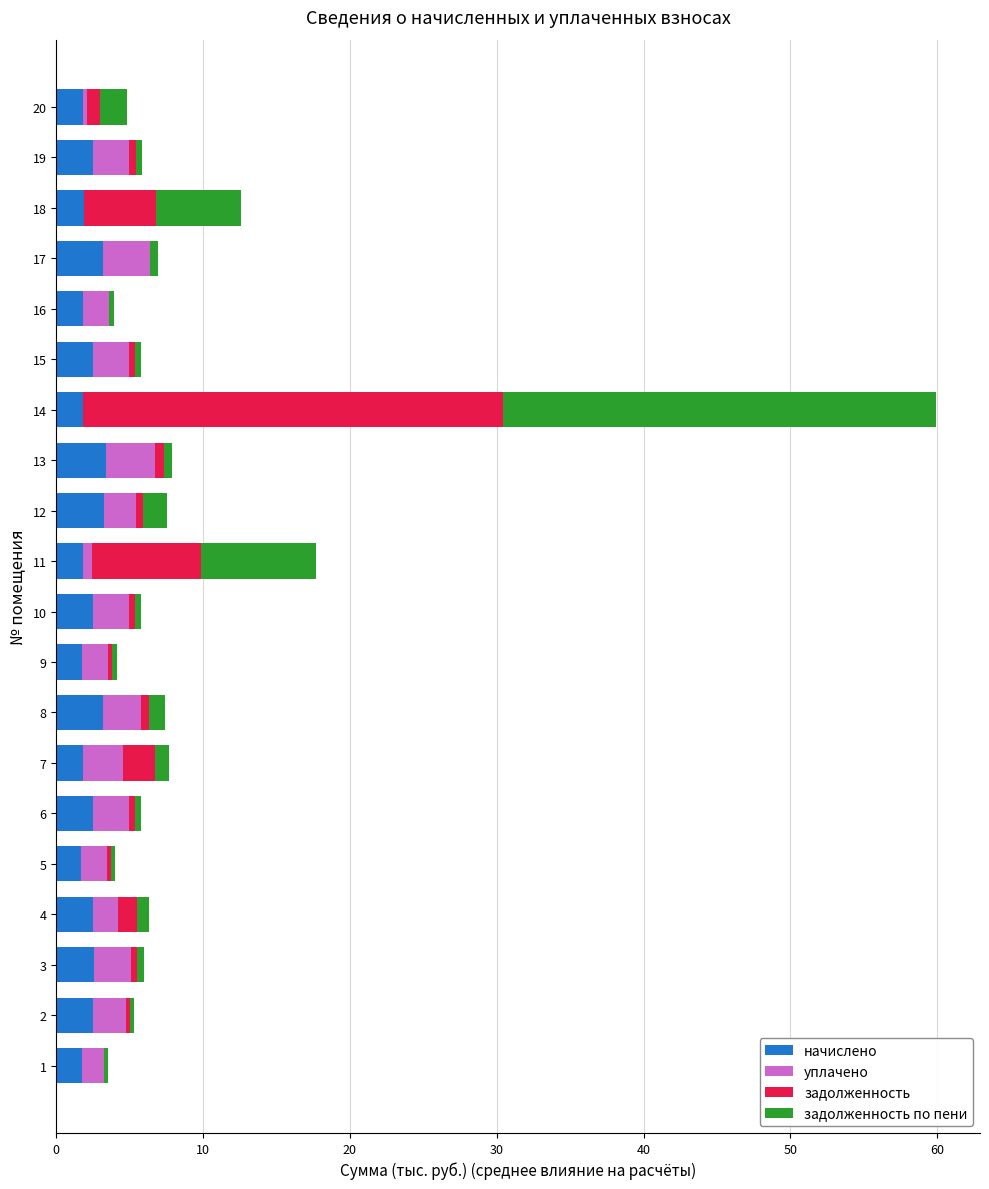

What is the difference between the начислено values at 10 and 16?

0.7